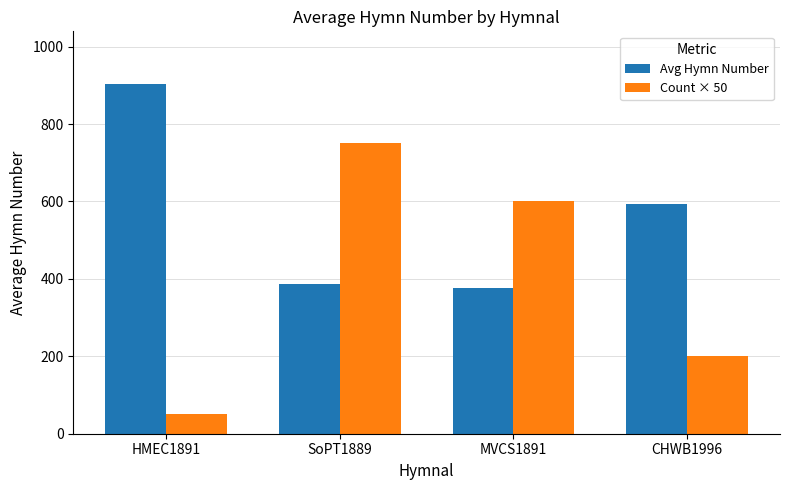

What is the value of the Count × 50 bar at the 4th from the left?

200.0